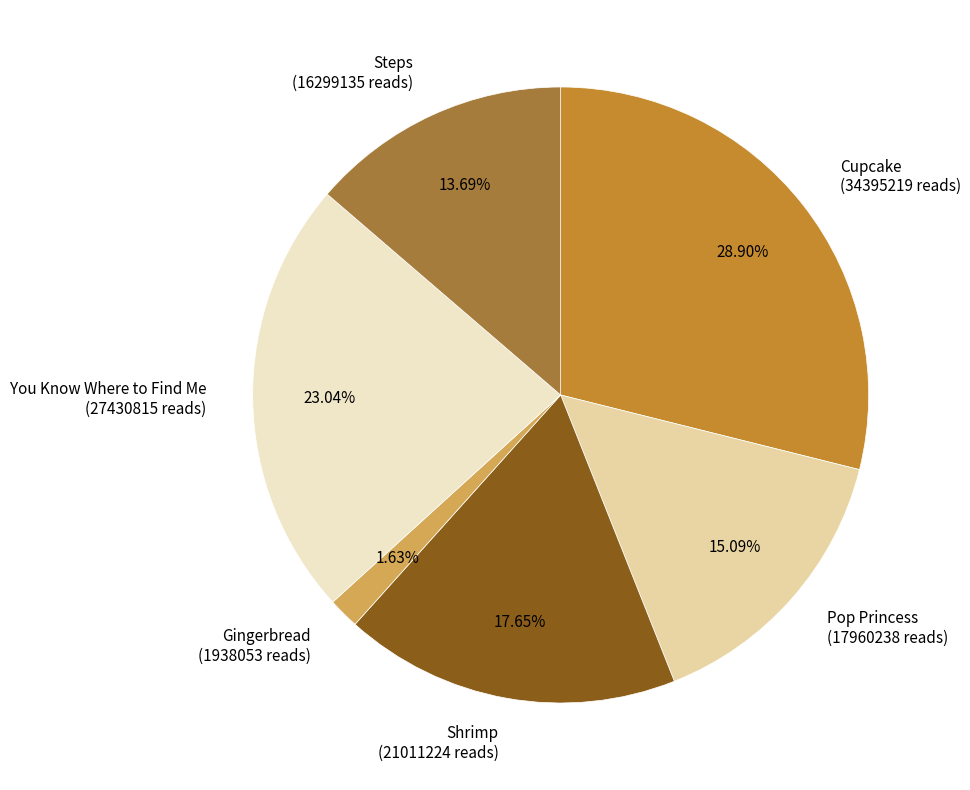

Is the sum of Steps and Pop Princess greater than half?

No